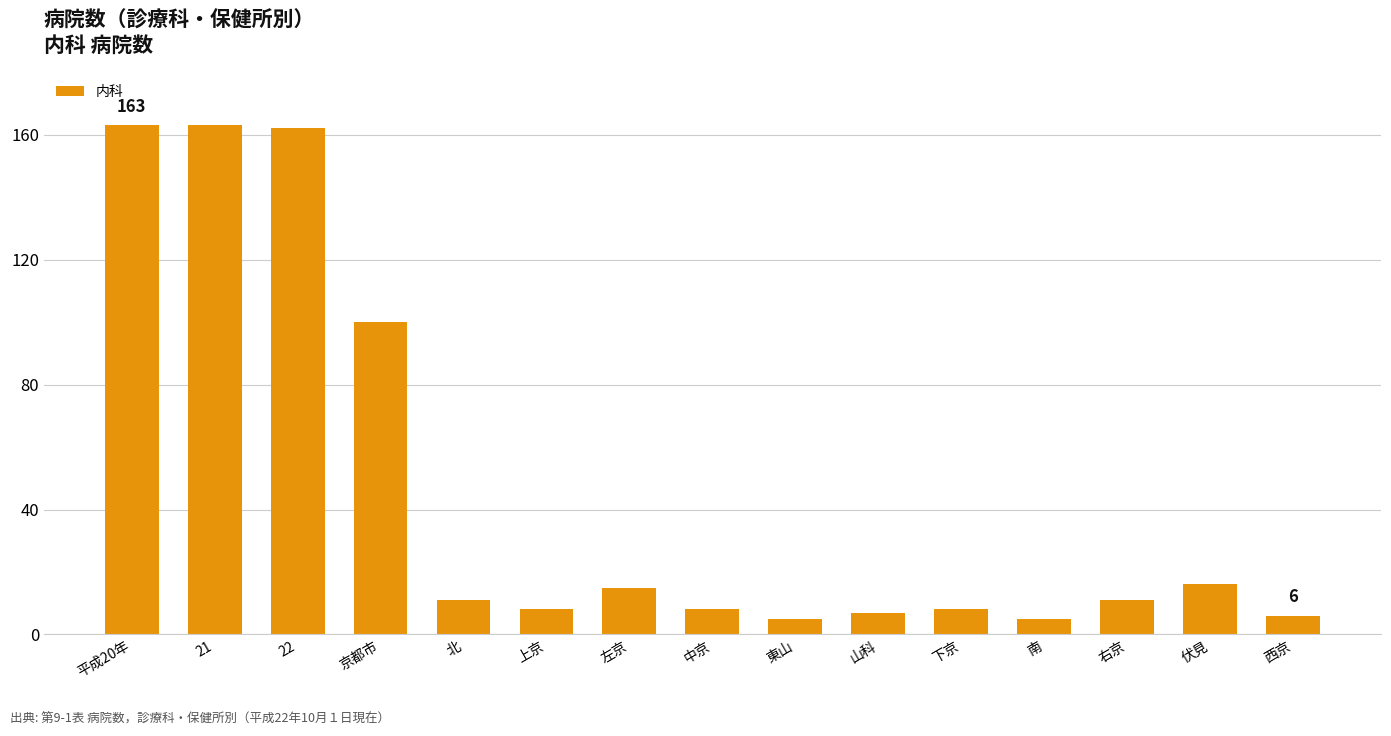

Is it true that the value at 中京 is 8?

True